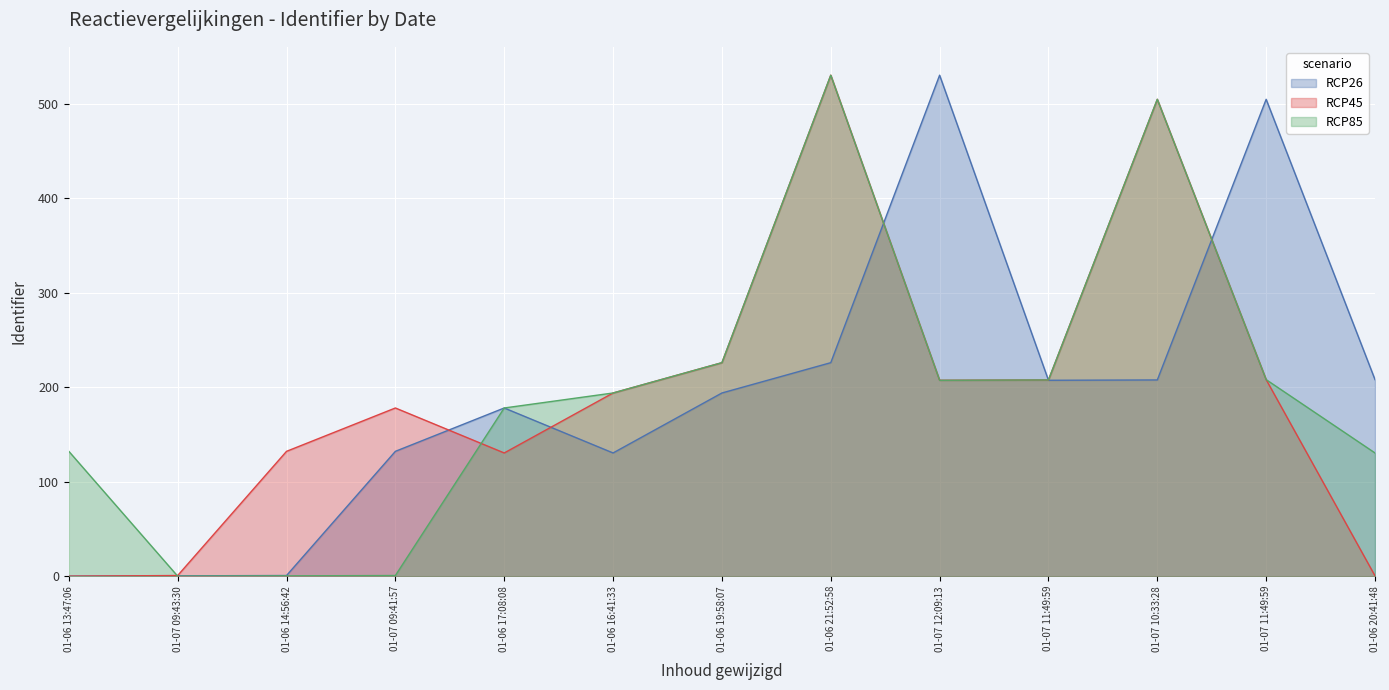

Between 01-06 13:47:06 and 01-07 11:49:59, which series saw the biggest shift?

RCP26